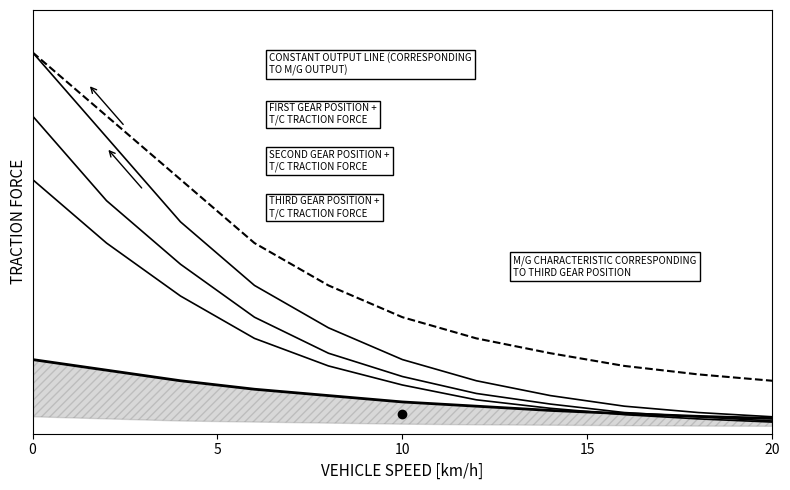

At how many categories does at least one series exceed 6?

5